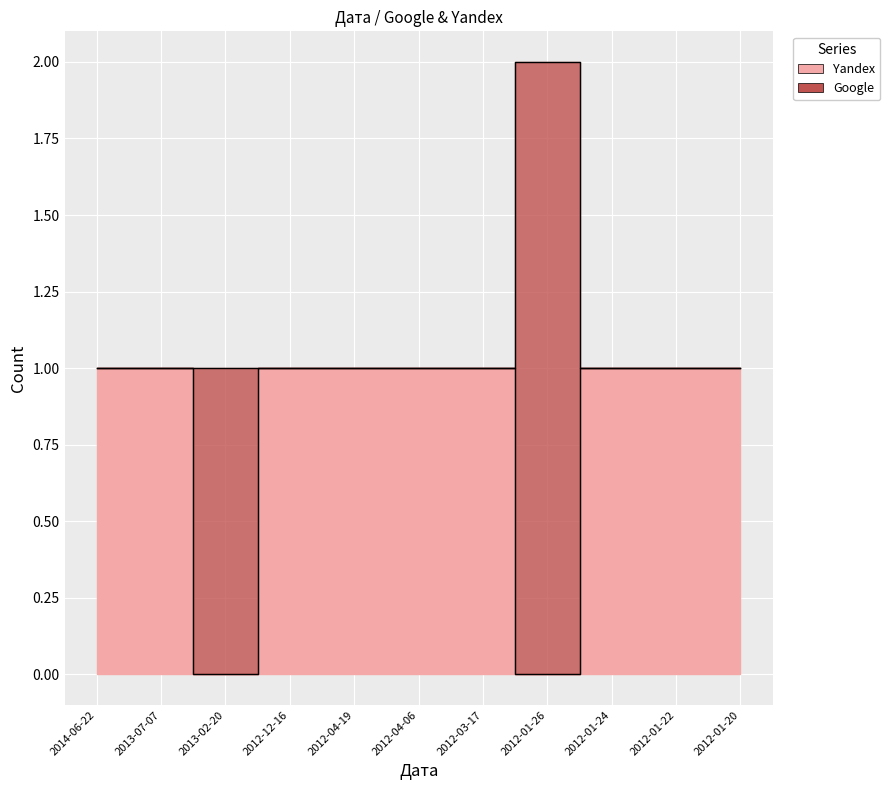

How many points are lower than both their immediate neighbors (excluding endpoints)?

2